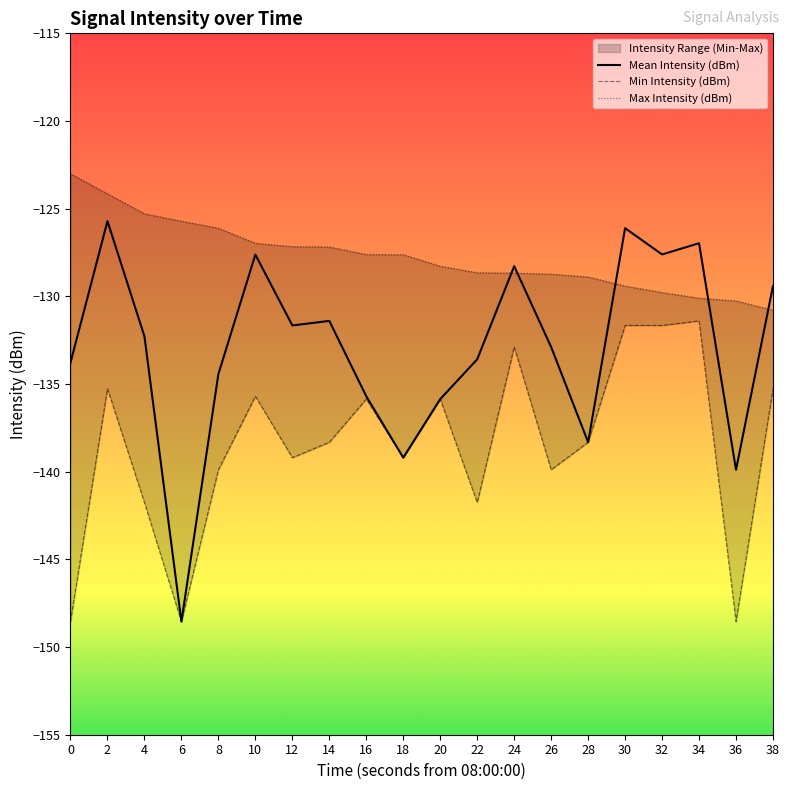

What is the value of the Mean Intensity (dBm) point at the 4th from the left?

-148.6